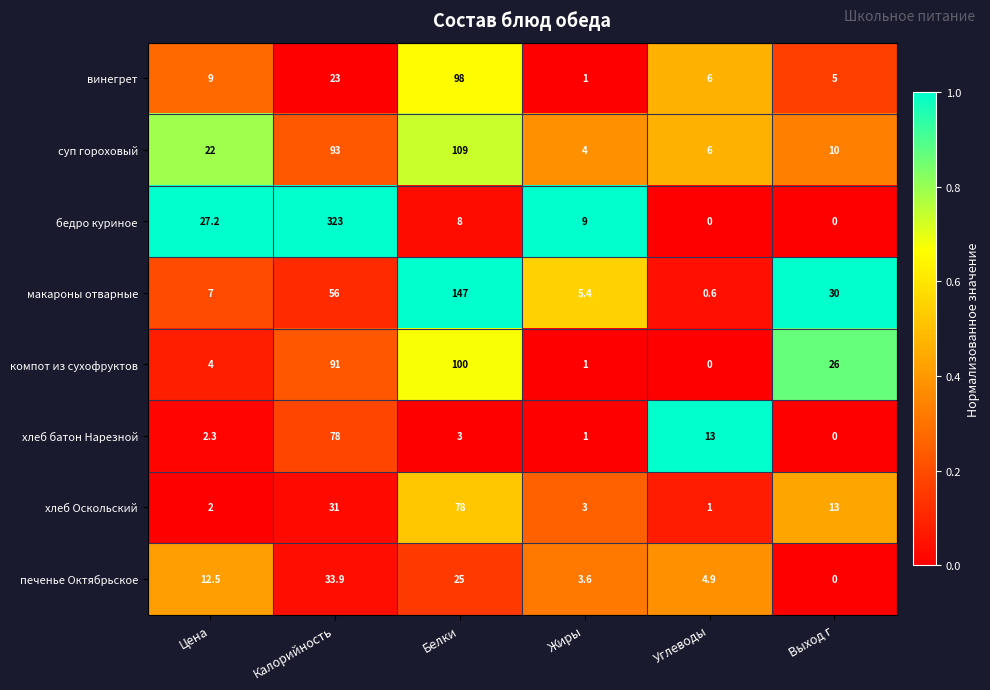

What is the maximum value shown in the chart?

323.0